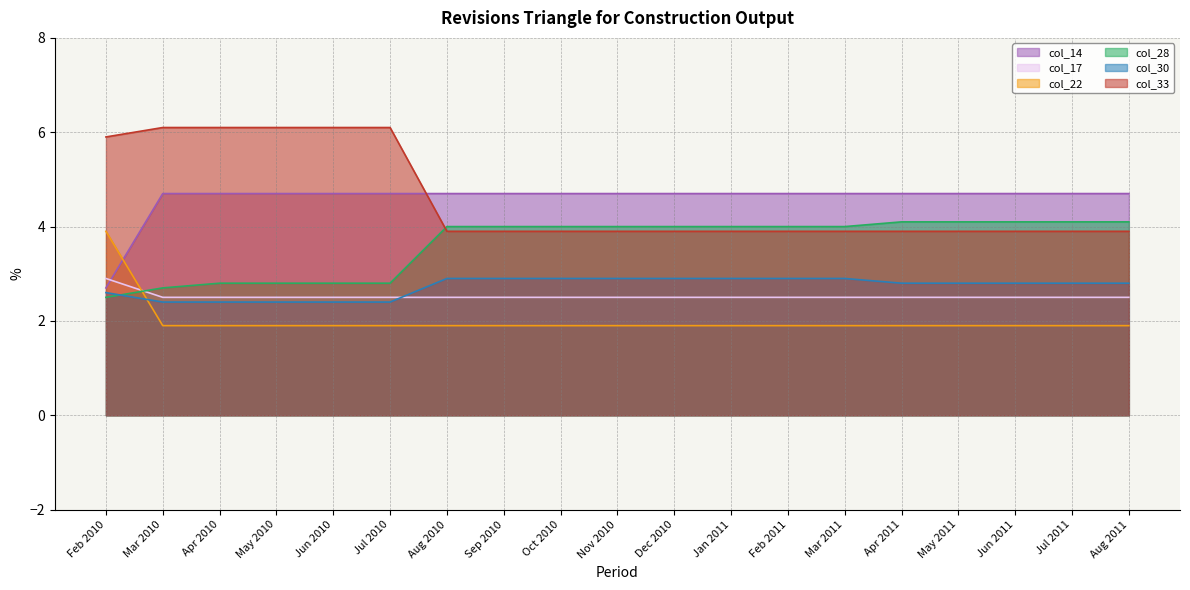

At which label is col_17 closest to 2?

Mar 2010